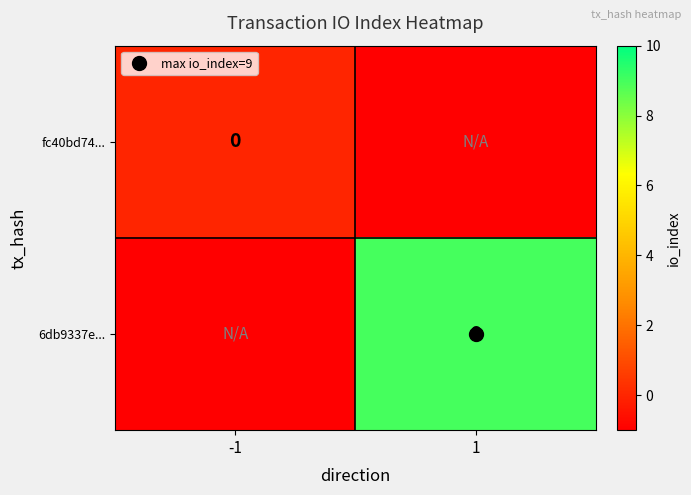

What is the spread (max minus min) of values at 1?

10